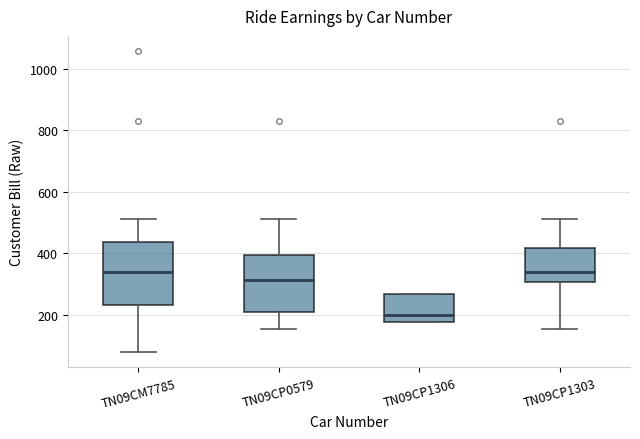

Reading left to right, read every box against the y-axis: the position of its median line, the range the box covers, and the ends of its whiskers. The values are not printed on the chart, so give them approximately, as read against the axis.

TN09CM7785: median 340, box 240 to 440, whiskers 80 to 520
TN09CP0579: median 320, box 200 to 400, whiskers 160 to 520
TN09CP1306: median 200, box 180 to 260, whiskers 180 to 260
TN09CP1303: median 340, box 300 to 420, whiskers 160 to 520